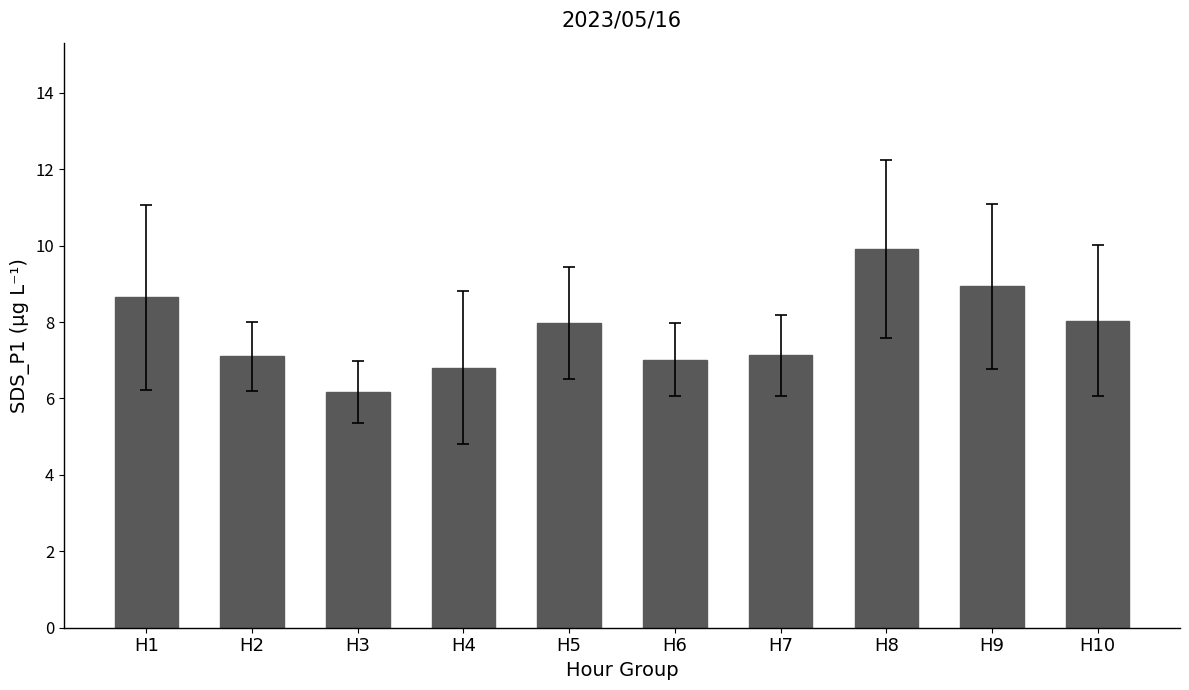

Count the number of categories in the chart.

10